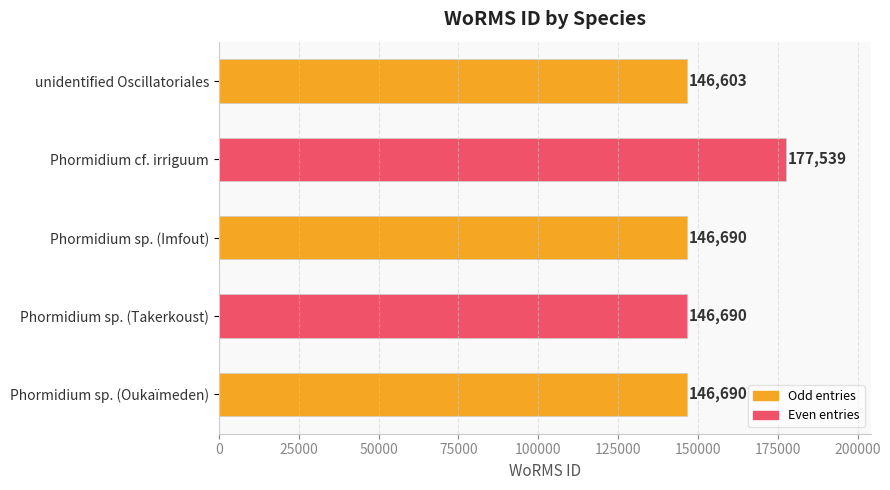

At which category does the chart reach its peak across all series?

Phormidium cf. irriguum